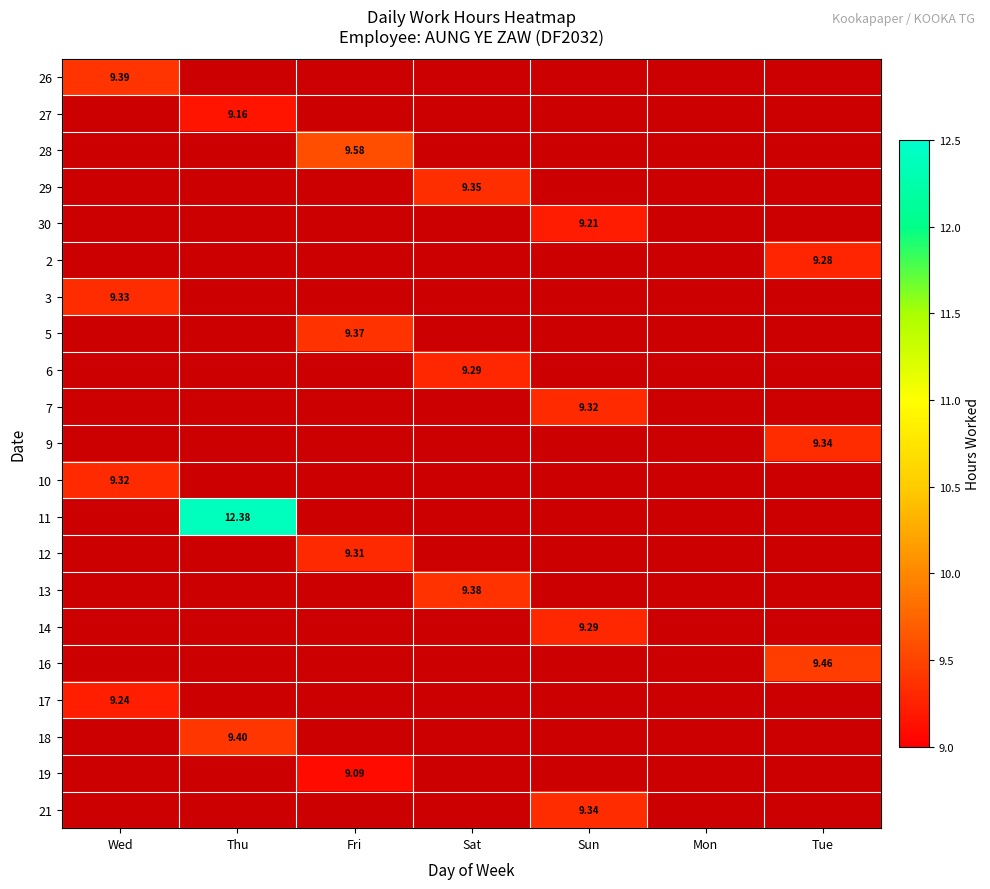

True or false: 19 has a value of 0.0 at Thu.

True